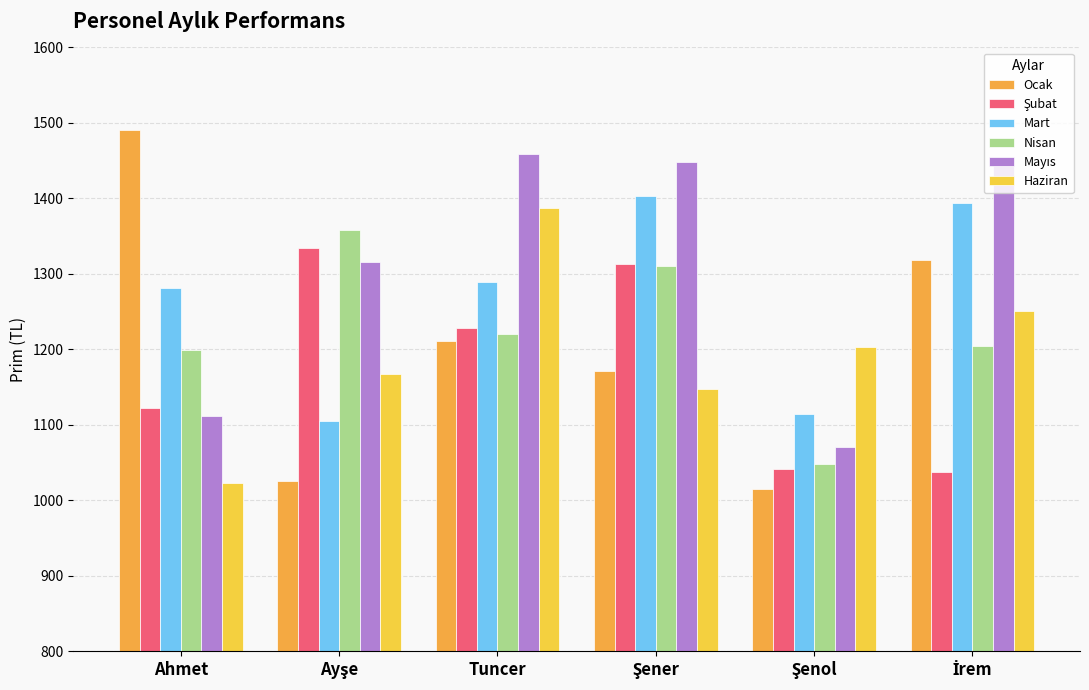

How many groups of bars are there?

6